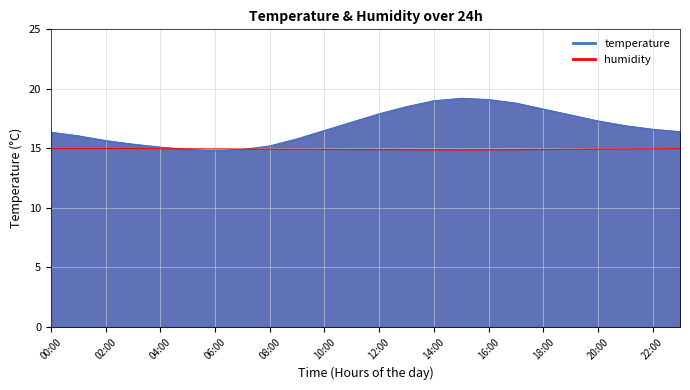

Reading left to right, extract all data points from this chart.

temperature: 16.4	16.1	15.7	15.3	15.1	14.9	14.8	14.9	15.2	15.8	16.5	17.2	17.9	18.5	19.0	19.2	19.1	18.8	18.3	17.8	17.3	16.9	16.6	16.4
humidity: 15.0	15.0	15.0	15.0	15.0	15.0	15.0	14.9	14.9	14.9	14.9	14.9	14.9	14.9	14.9	14.9	14.9	14.9	14.9	14.9	14.9	15.0	15.0	15.0